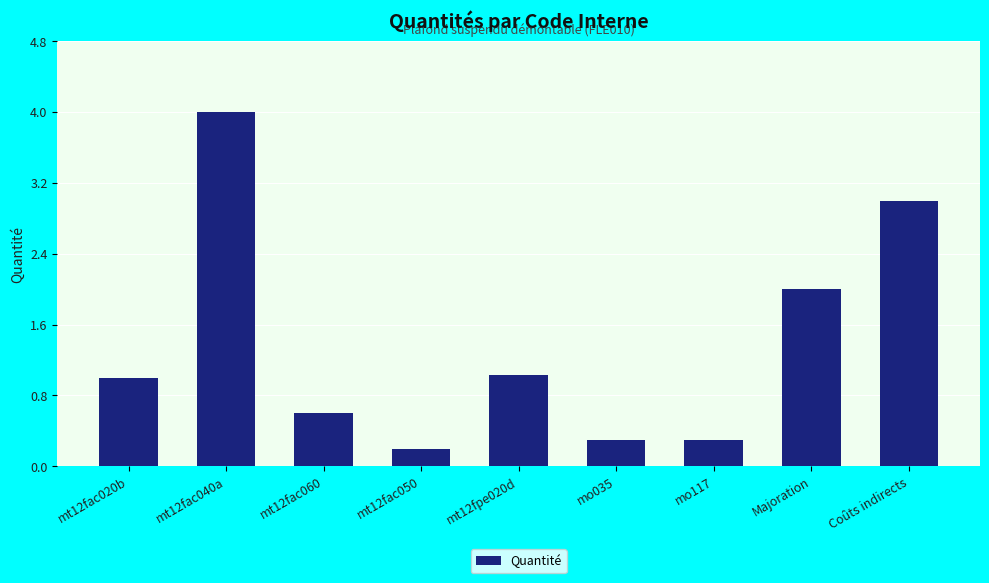

What is the difference between the values at Majoration and mt12fac020b?

1.0